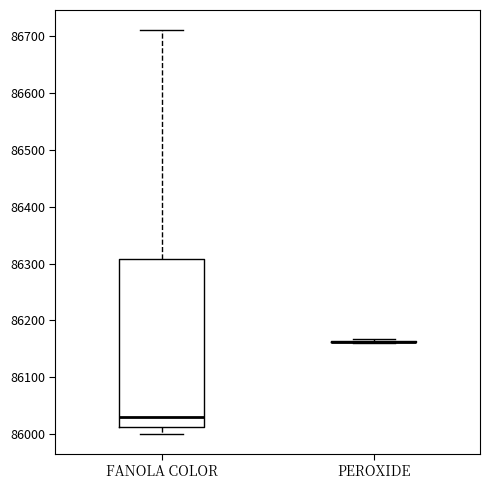

Reading left to right, read every box against the y-axis: the position of its median line, the range the box covers, and the ends of its whiskers. The values are not printed on the chart, so give them approximately, as read against the axis.

FANOLA COLOR: median 86030, box 86010 to 86310, whiskers 86000 to 86710
PEROXIDE: box collapsed to a line at 86160, whiskers 86160 to 86170